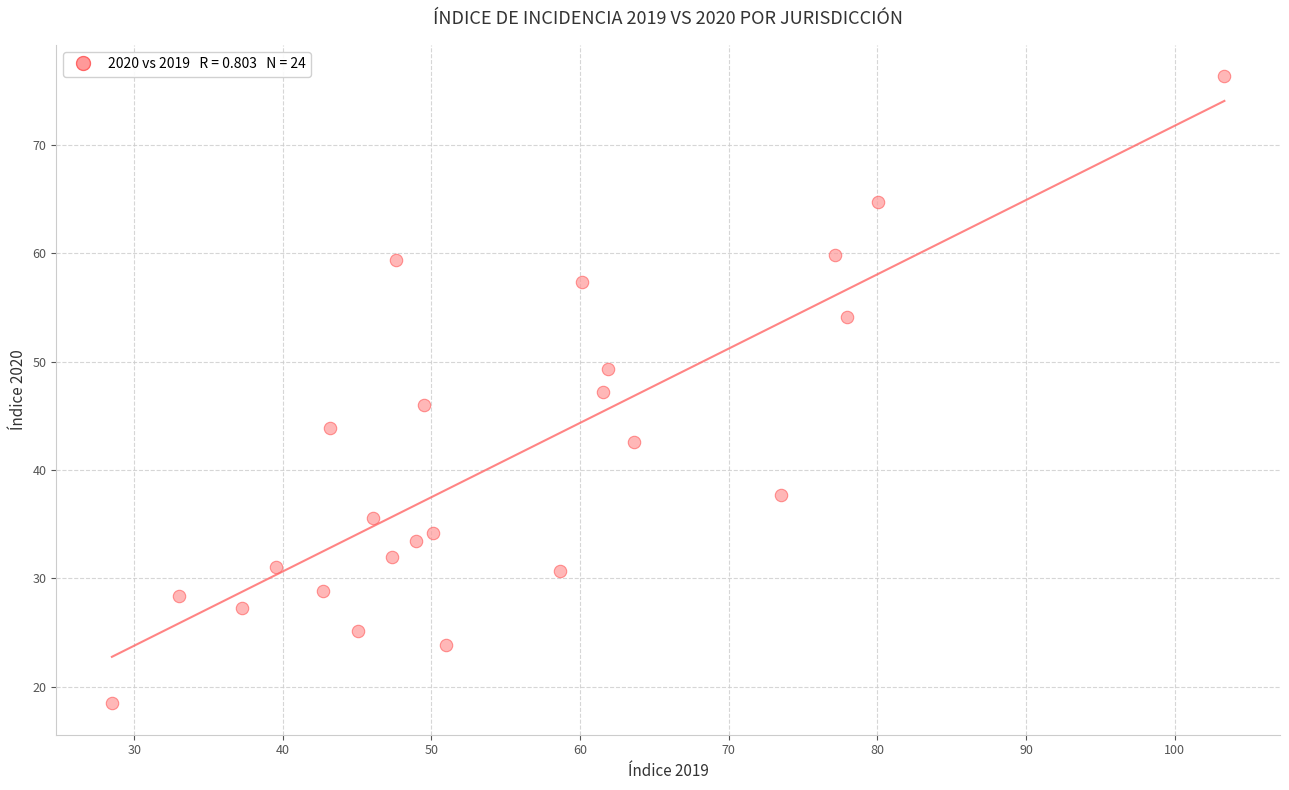

What is the range of X values (max minus min)?

74.8